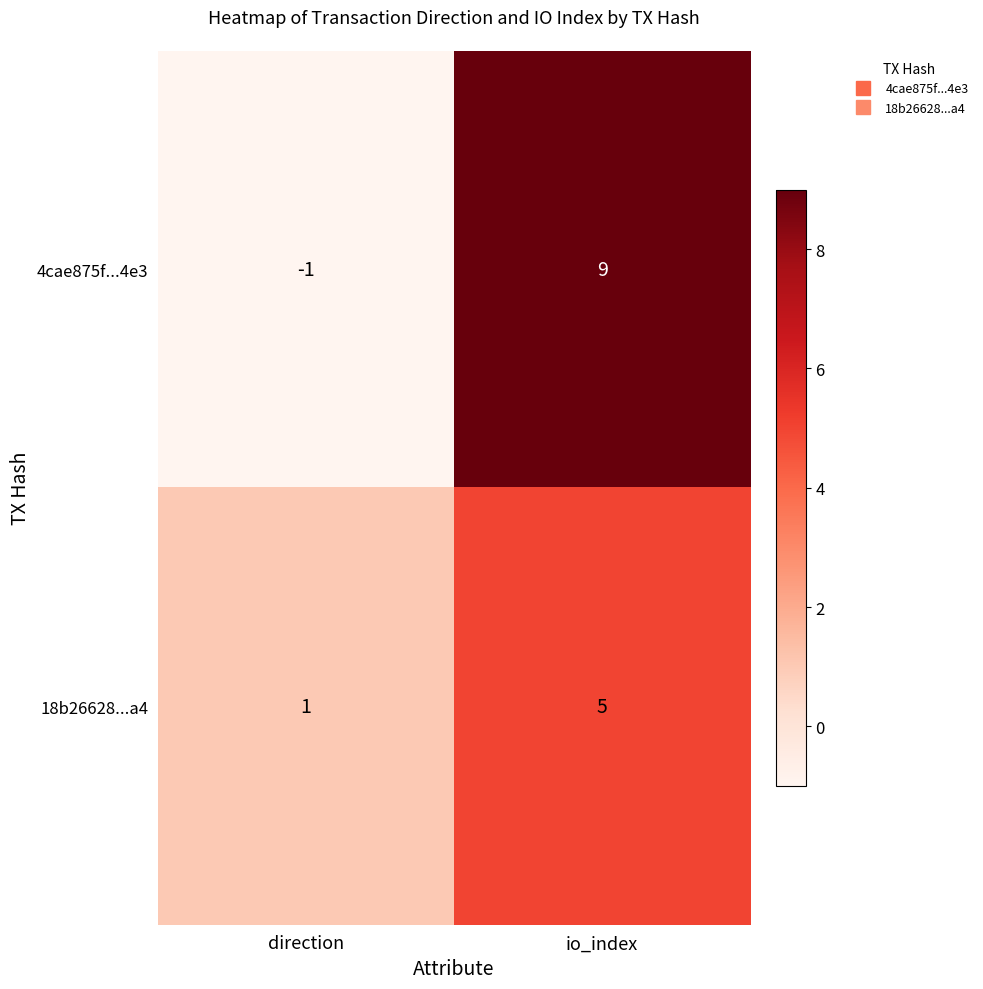

At which category does the chart reach its minimum across all series?

direction